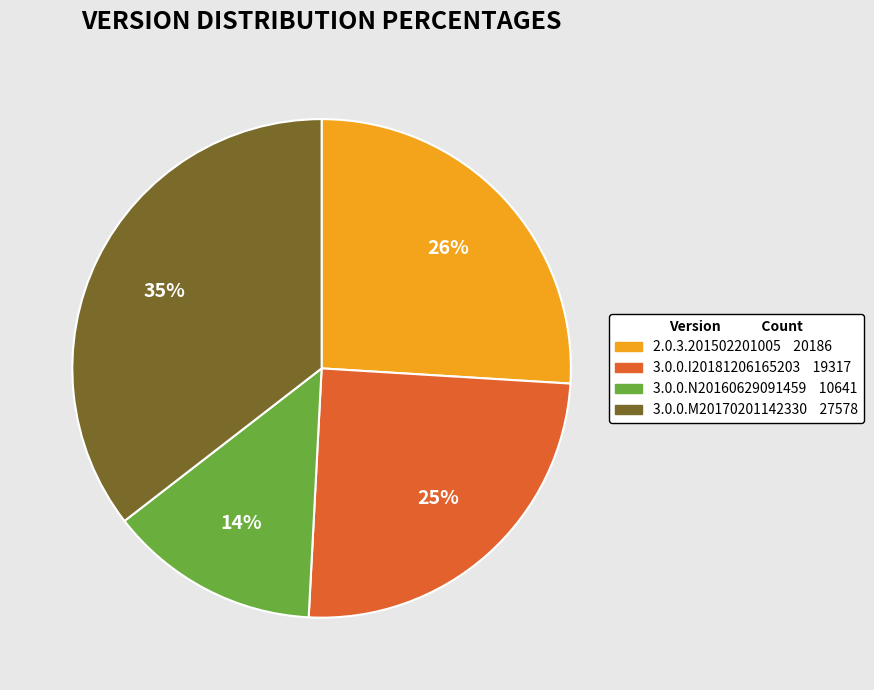

Combined, do 3.0.0.N20160629091459 and 2.0.3.201502201005 account for over 50%?

No